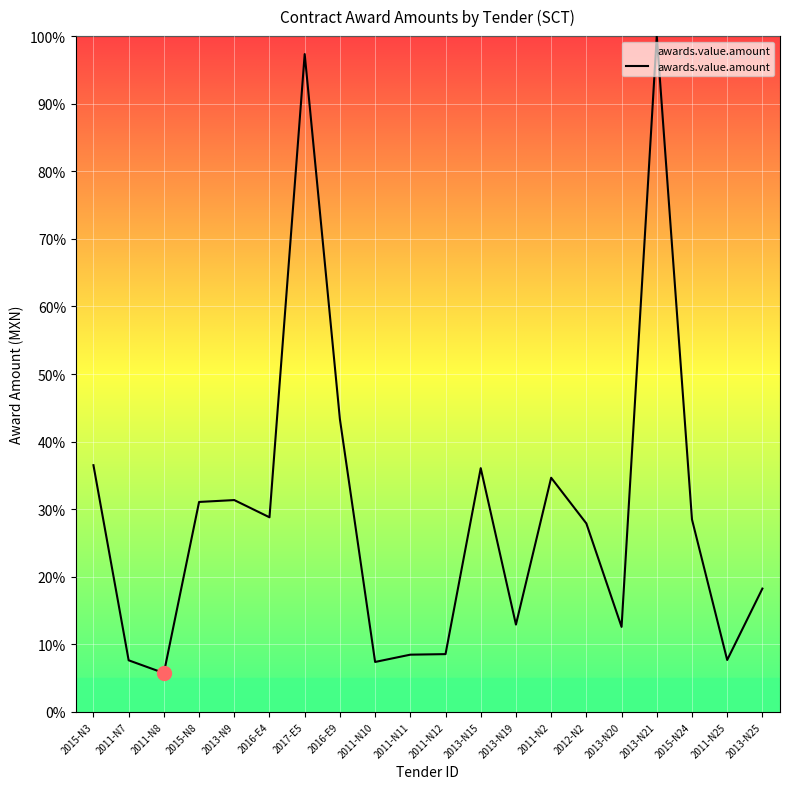

Does the chart display data point markers on the line(s)?

No